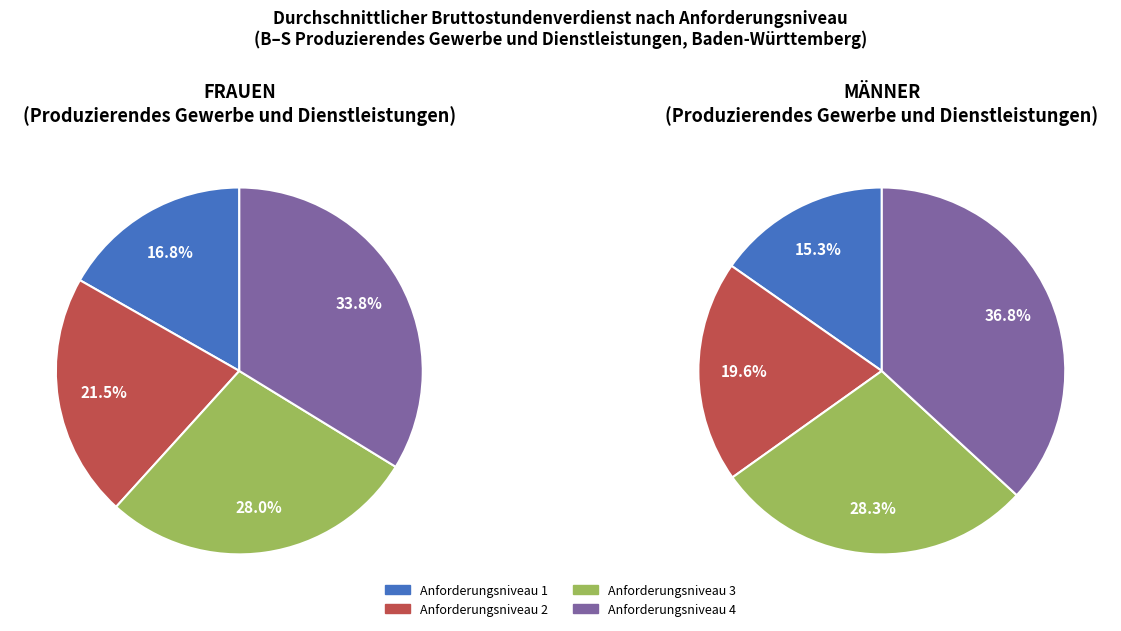

Do Anforderungsniveau 1 and Anforderungsniveau 2 together represent more than half of the pie?

No